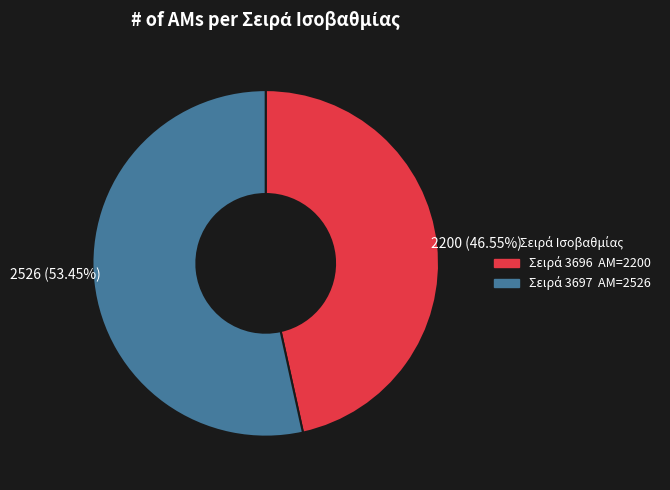

Does any single category account for the majority?

Yes